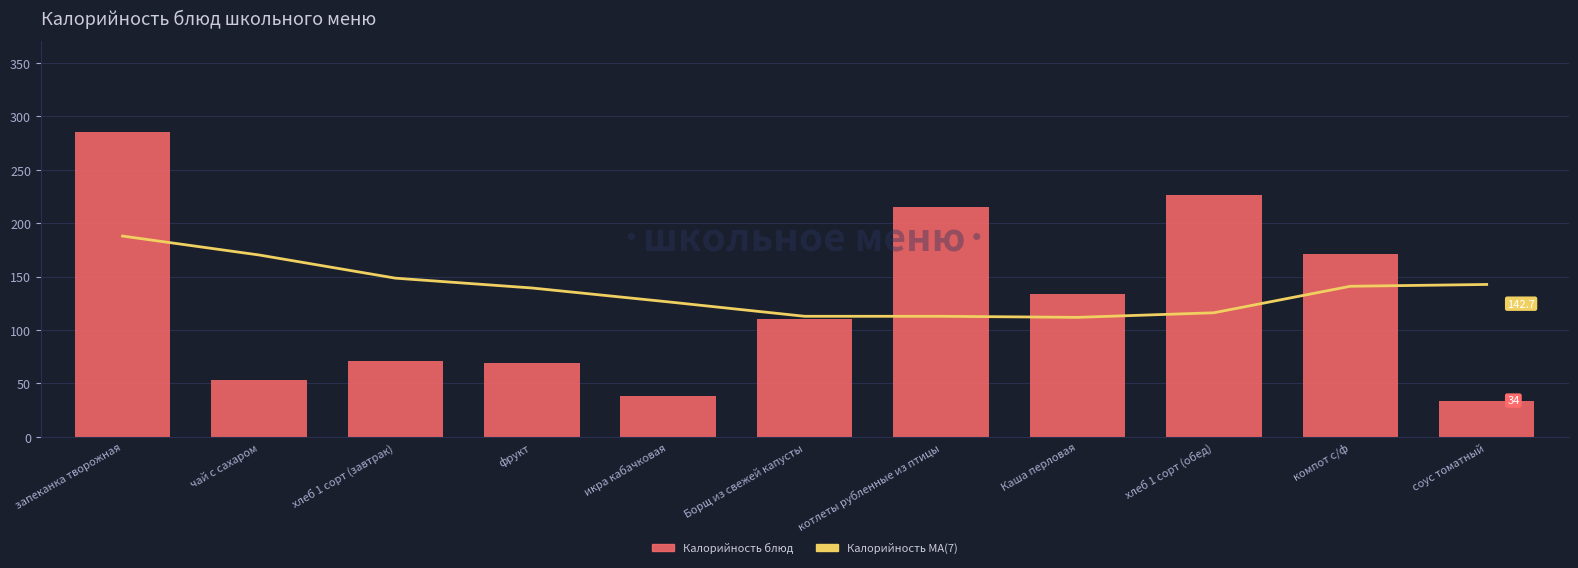

What is the label of the 4th bar from the right?

Каша перловая